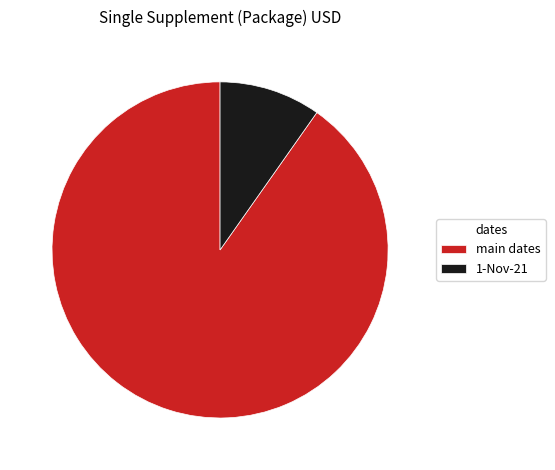

Which has a higher value, 1-Nov-21 or main dates?

main dates